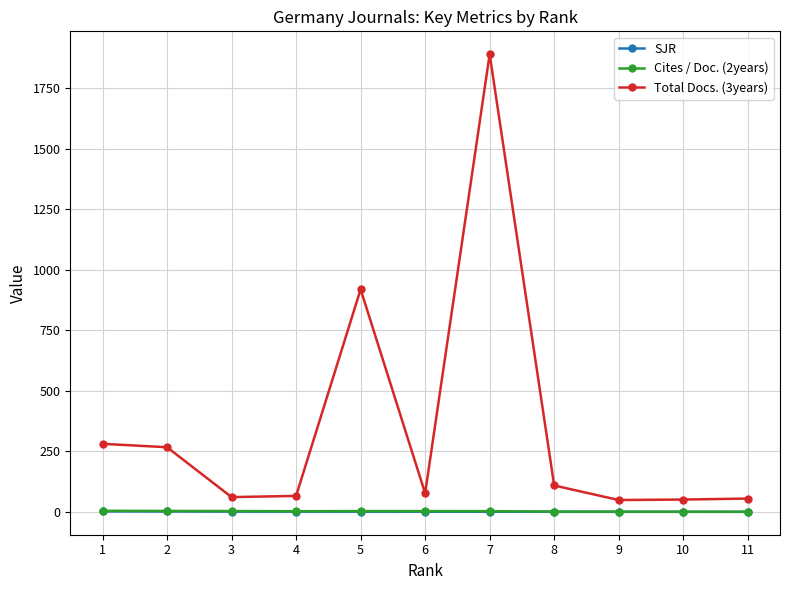

What is the difference between the Total Docs. (3years) values at 2 and 4?

201.0